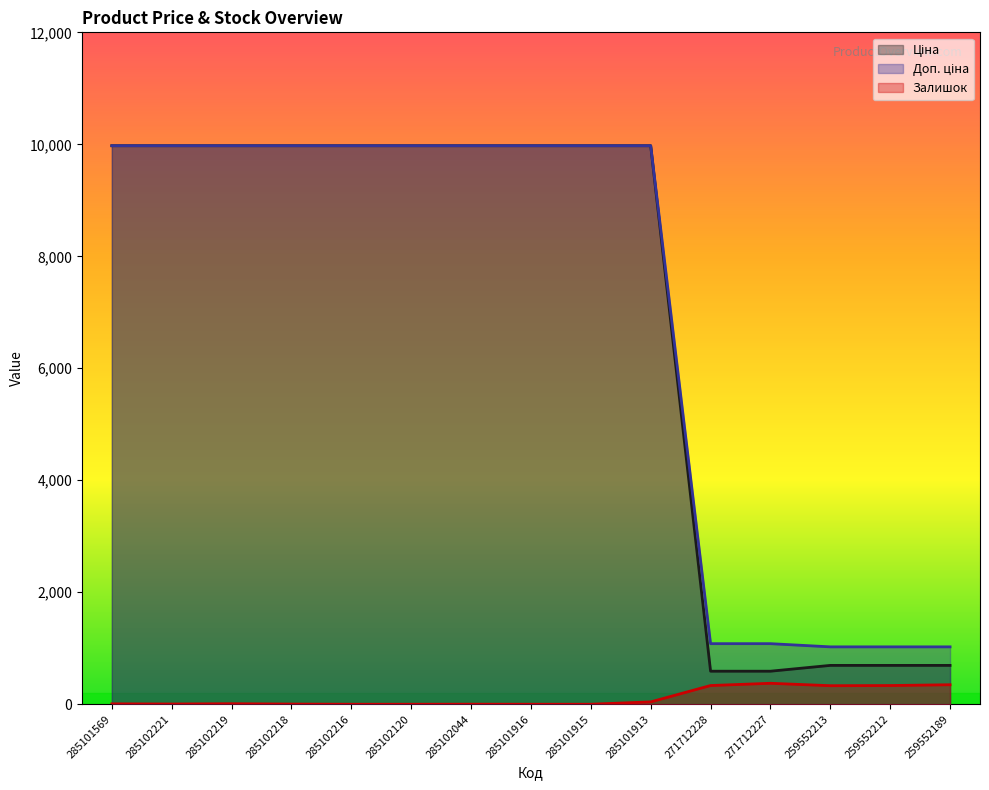

True or false: Залишок and Доп. ціна intersect in this chart.

False